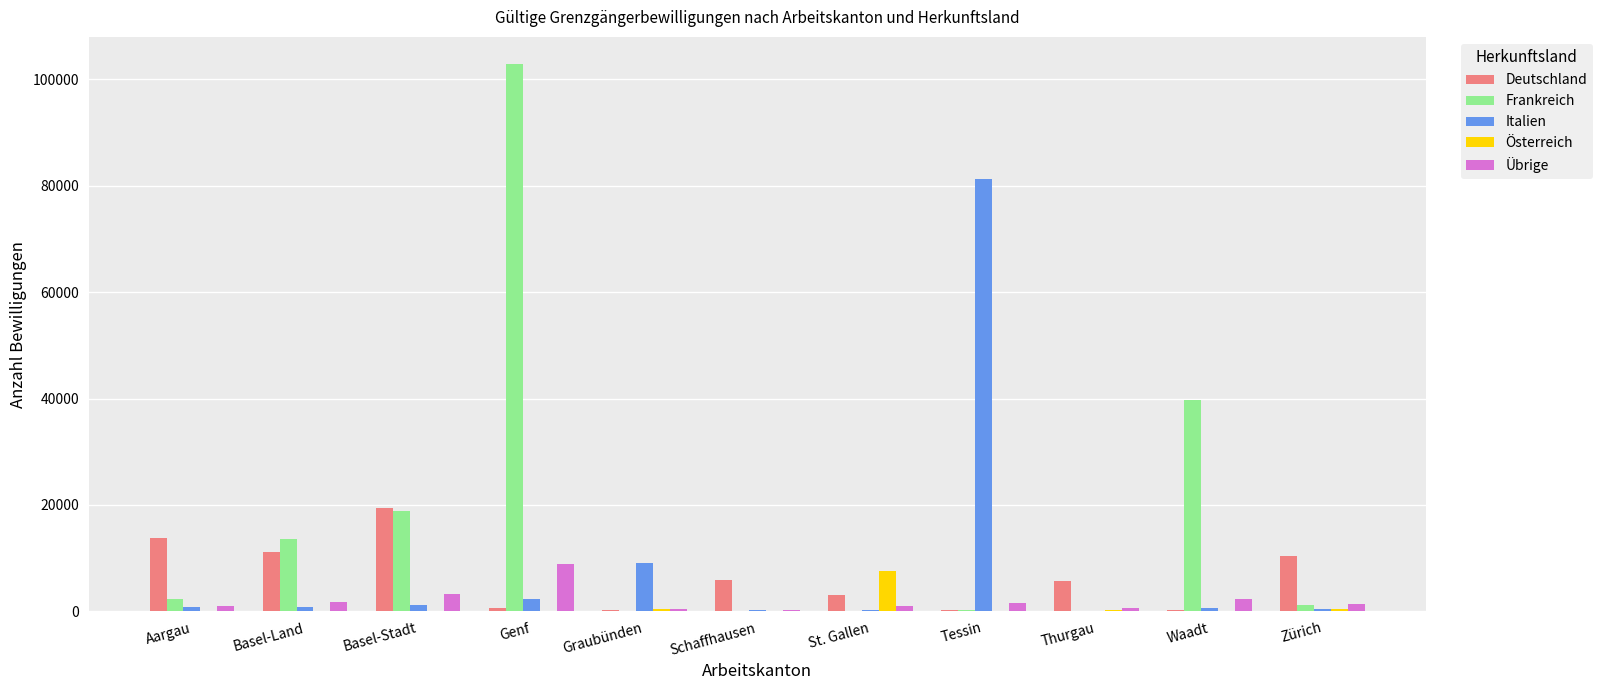

What is the maximum value for Deutschland?

19354